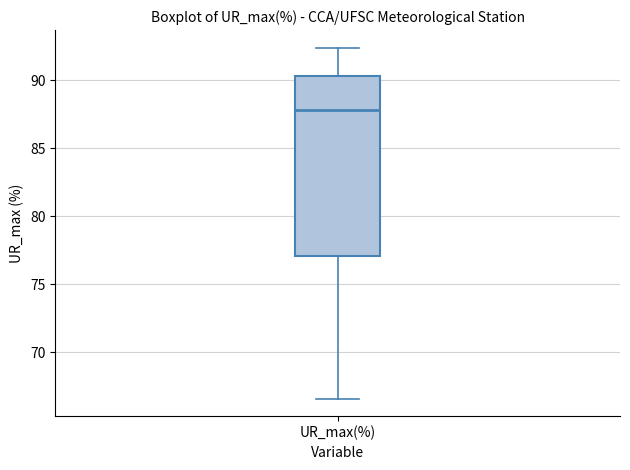

Where is the lower edge of the box for UR_max(%) on the y-axis? The values are not printed on the chart, so give them approximately, as read against the axis.

77.0